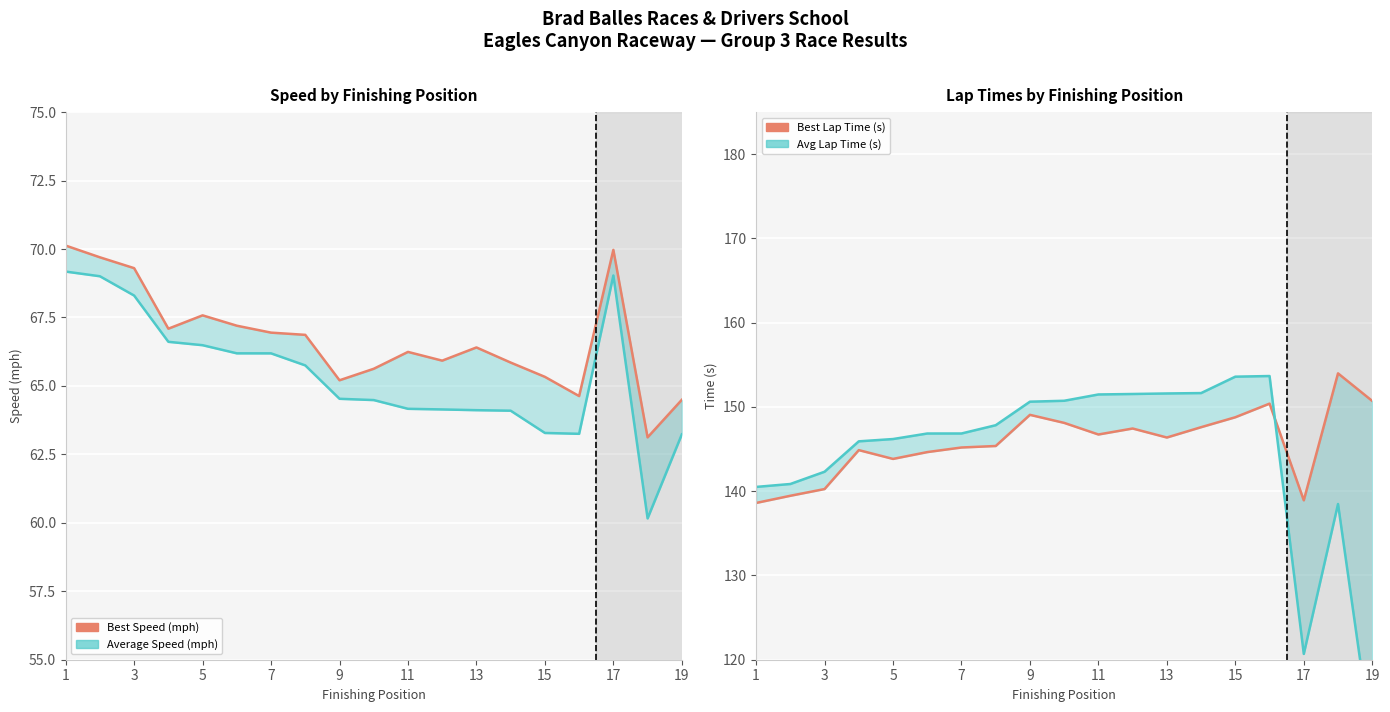

True or false: Avg Lap Time (s) and Best Speed (mph) intersect in this chart.

False